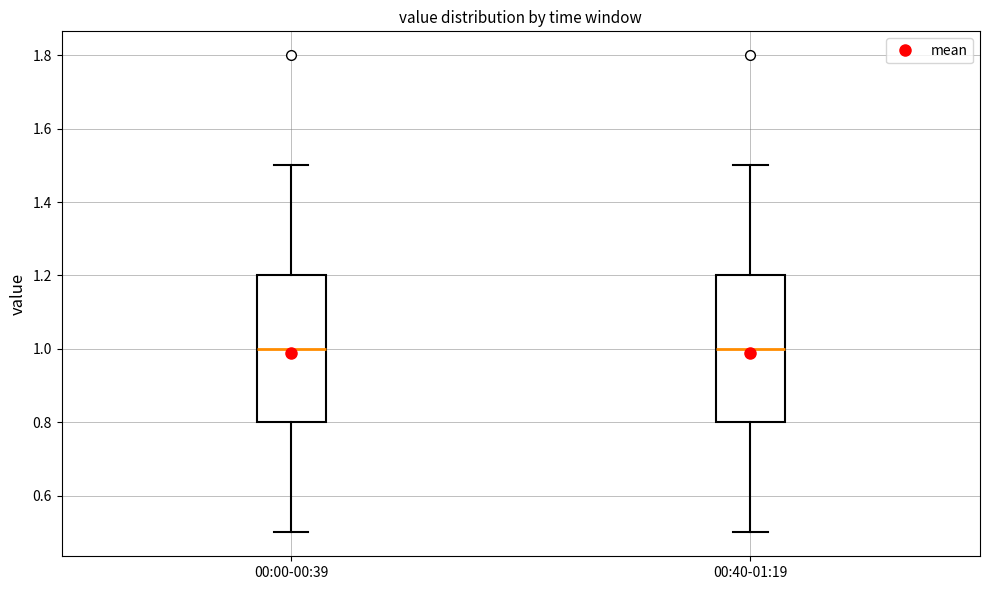

Reading left to right, transcribe this box plot: for each box, give where its median line is, the range the box spans, and where its two whiskers end, as read against the y-axis. The values are not printed on the chart, so give them approximately, as read against the axis.

00:00-00:39: median 1.0, box 0.8 to 1.2, whiskers 0.5 to 1.5
00:40-01:19: median 1.0, box 0.8 to 1.2, whiskers 0.5 to 1.5